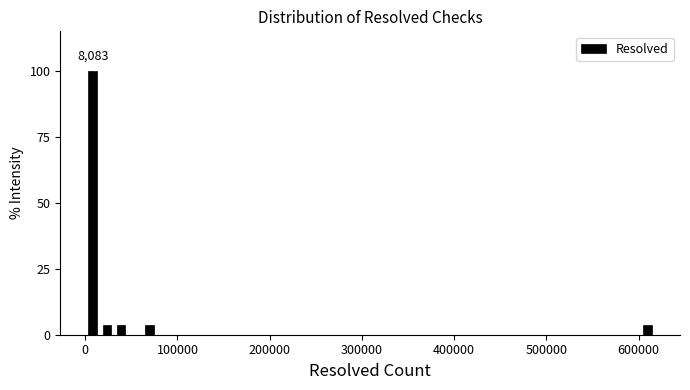

Read against the x-axis, roughly where is the centre of the tallest bar?

10000